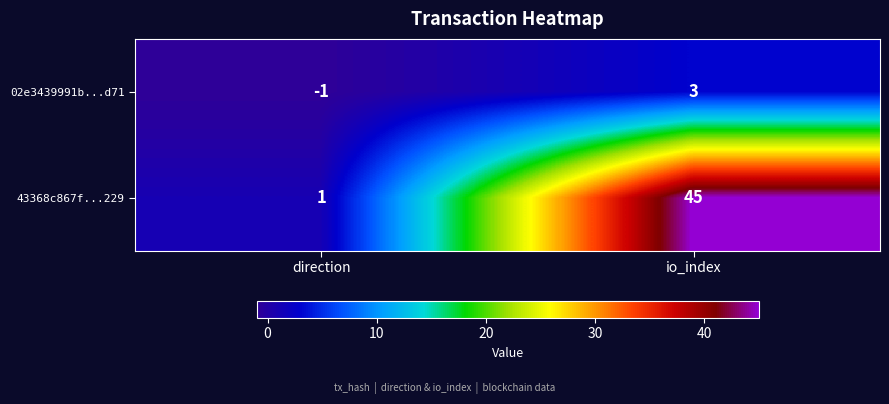

What is the average value of the 43368c867f...229 series?

23